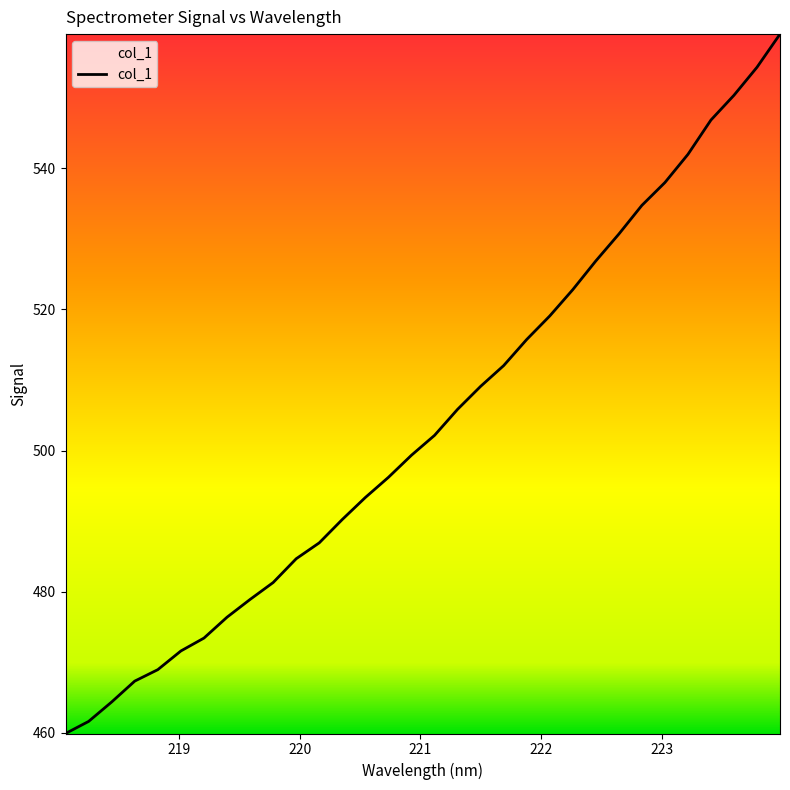

What is the greatest value displayed?

559.0